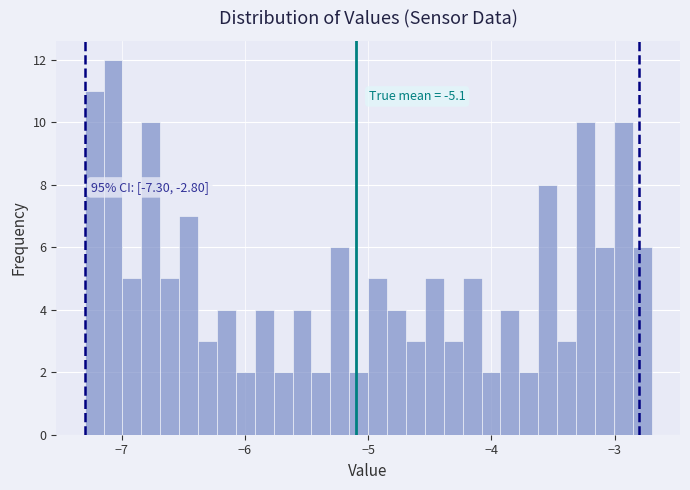

Around what value on the x-axis is the tallest bar? Give the approximate position of its centre, as read against the axis.

-7.1